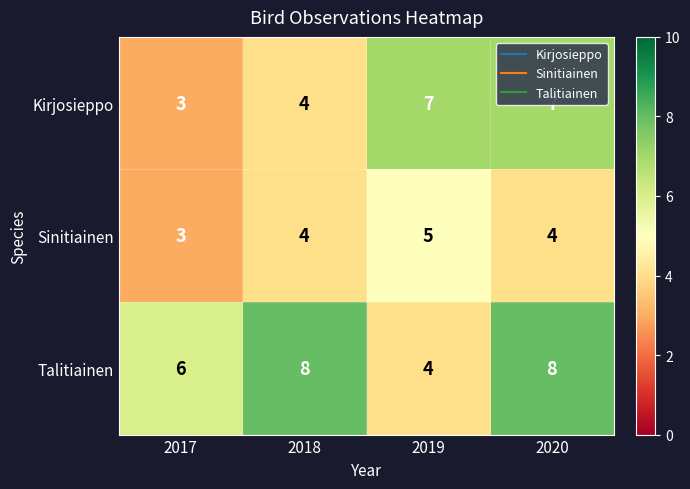

At which category is the sum across all series the highest?

2020